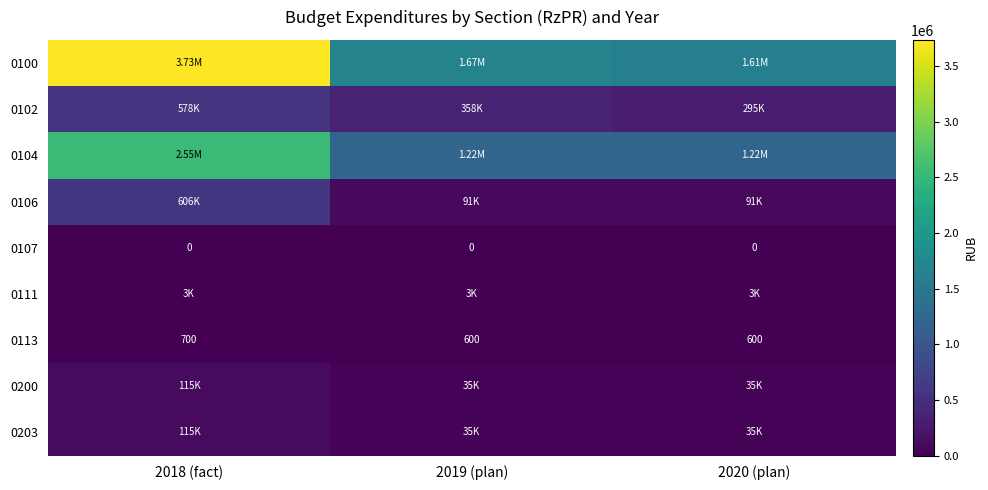

What is the approximate value of 0104 at 2019 (plan)?

1218200.0